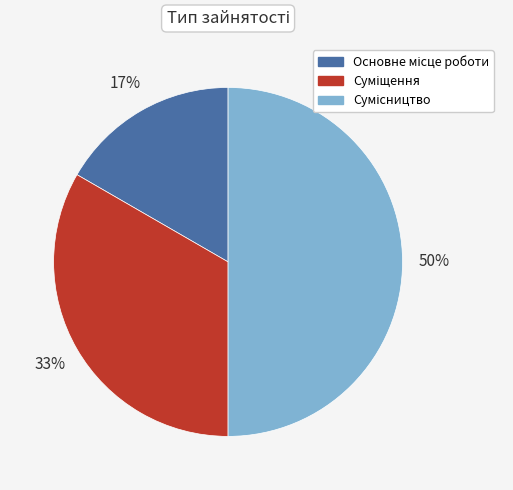

To the nearest percent, what is the average slice percentage?

33%